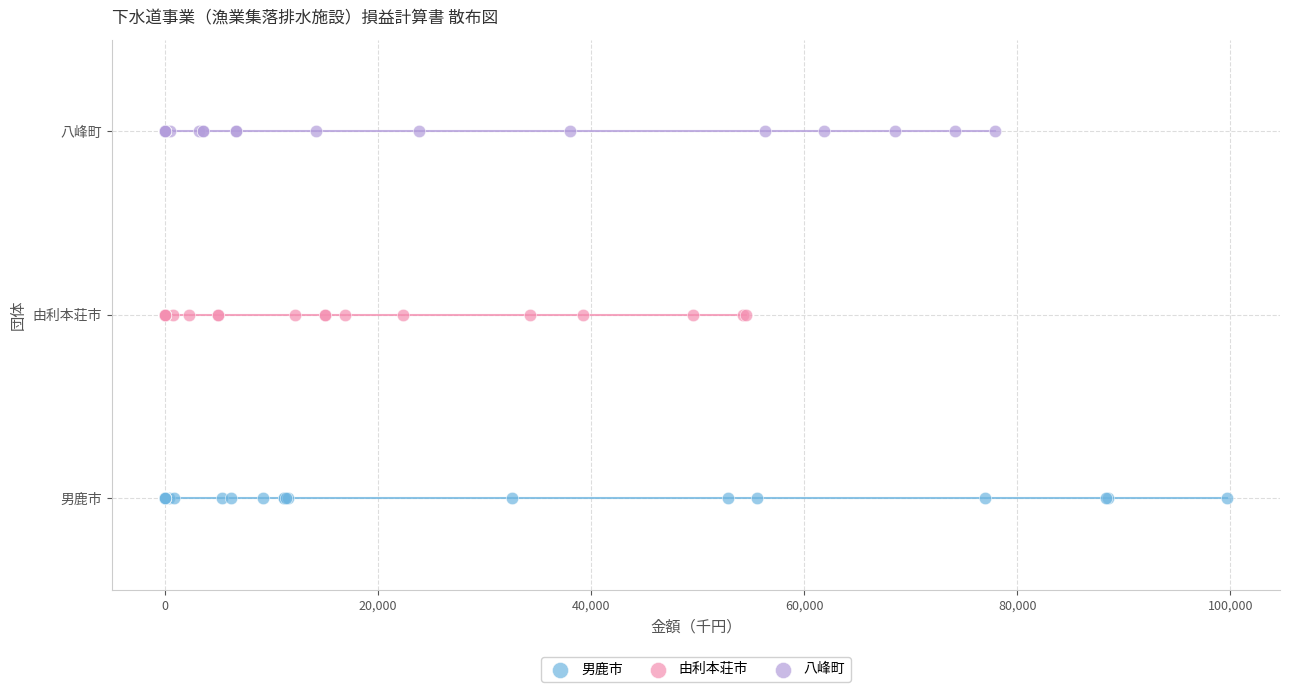

Which series reaches the minimum Y coordinate?

男鹿市